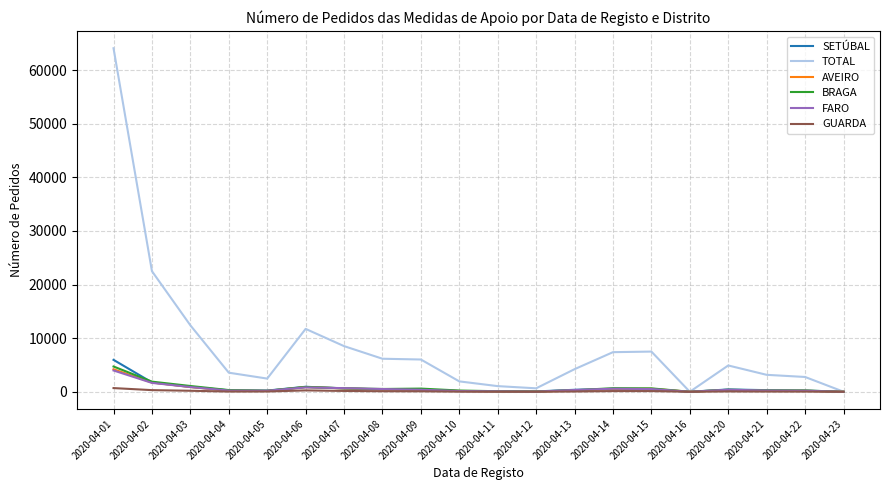

What is the spread (max minus min) of values at 2020-04-03?

12210